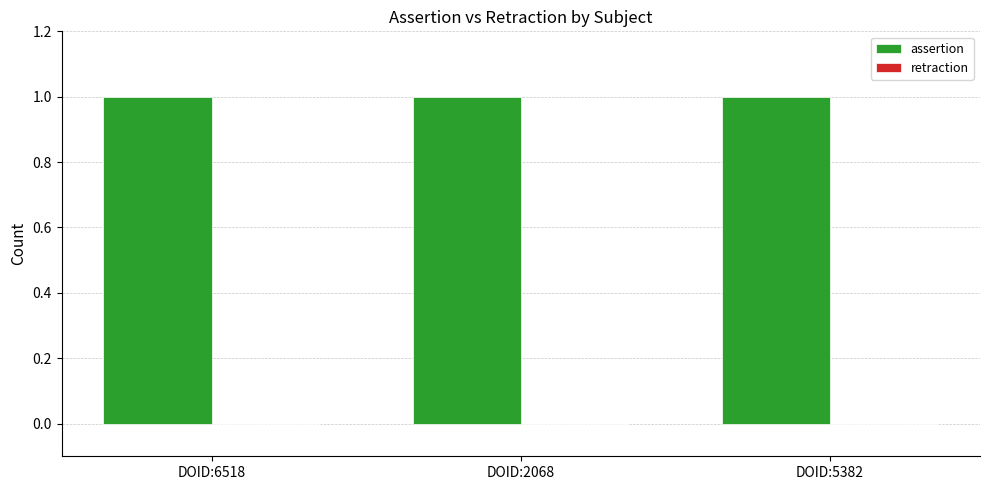

Reading left to right, transcribe all the data shown in this chart.

assertion: 1	1	1
retraction: 0	0	0